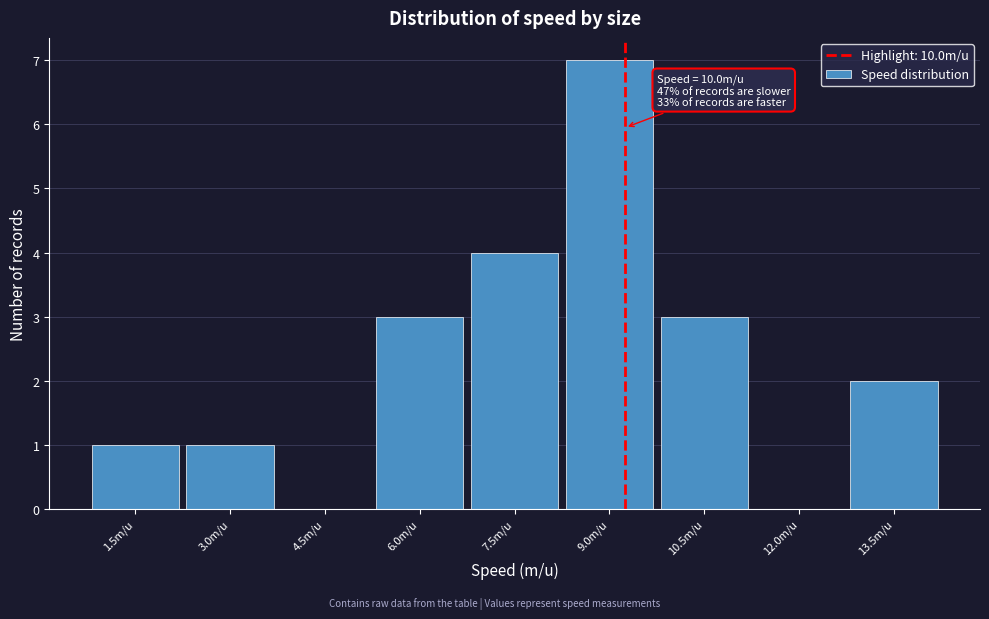

Reading right to left, list all the values displayed in this chart.

13.5m/u=2	12.0m/u=0	10.5m/u=3	9.0m/u=7	7.5m/u=4	6.0m/u=3	4.5m/u=0	3.0m/u=1	1.5m/u=1